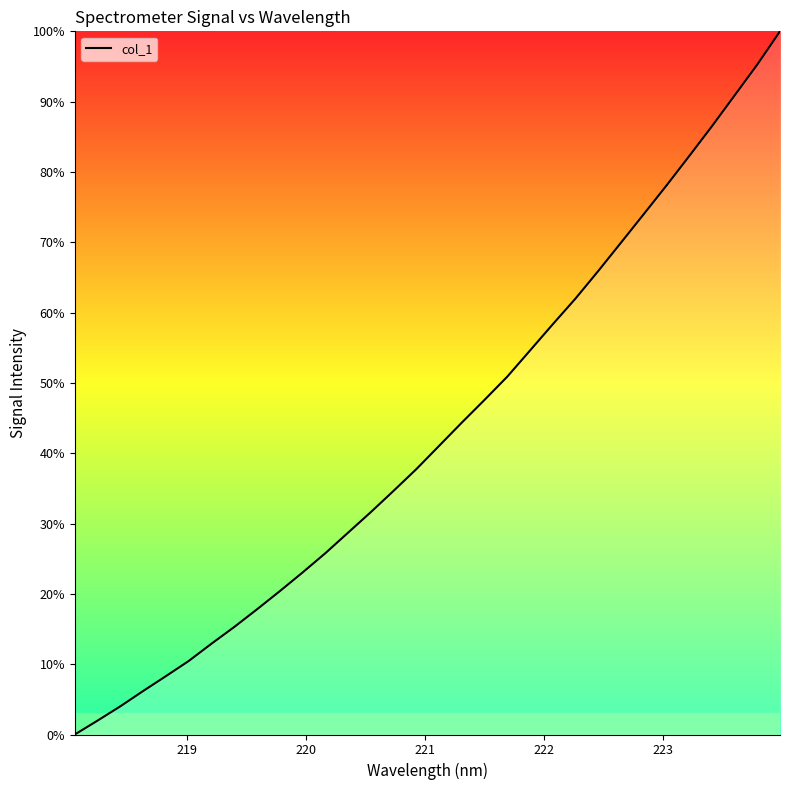

What is the difference between the maximum and second lowest values?

98.0